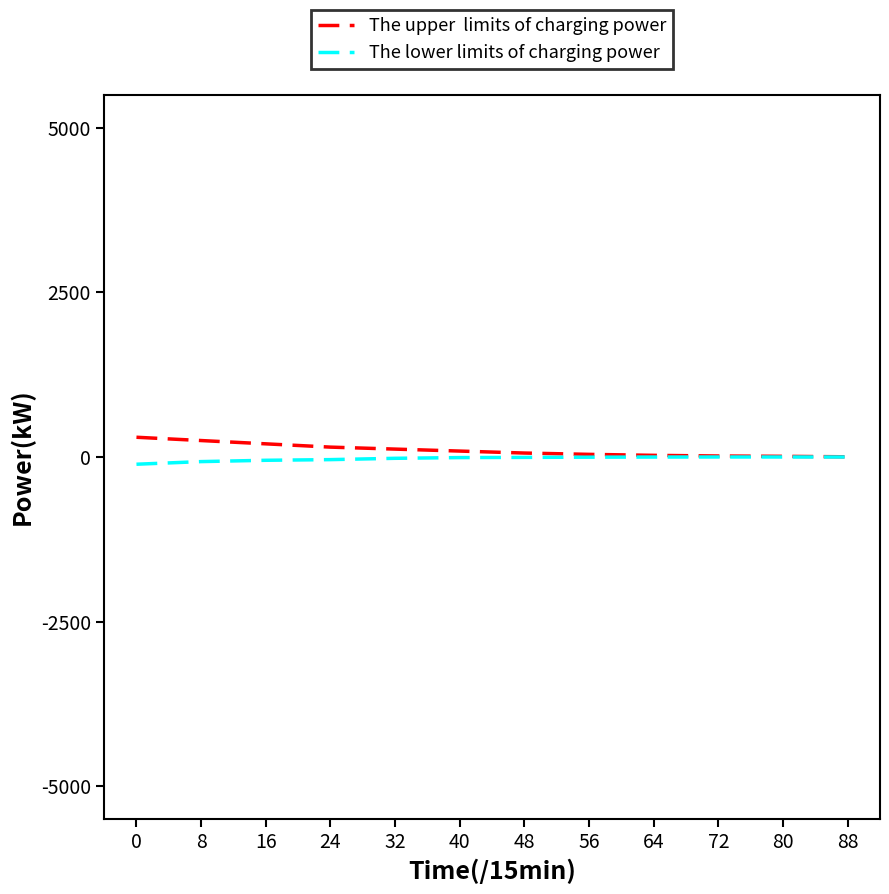

What is the maximum value shown in the chart?

300